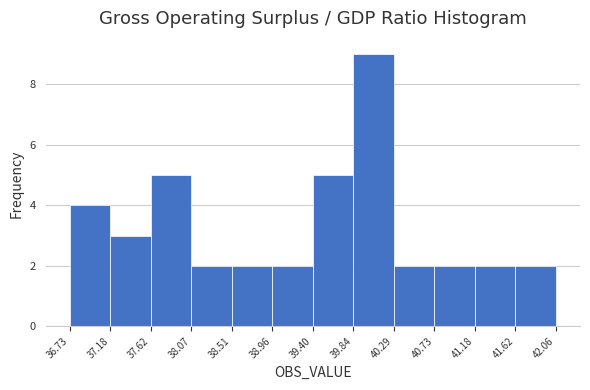

Reading left to right, list every bar in this chart as the range it spans on the x-axis followed by its height. The values are not printed on the chart, so give them approximately, as read against the axis.

36.73 to 37.18: 4
37.18 to 37.62: 3
37.62 to 38.07: 5
38.07 to 38.51: 2
38.51 to 38.96: 2
38.96 to 39.40: 2
39.40 to 39.84: 5
39.84 to 40.29: 9
40.29 to 40.73: 2
40.73 to 41.18: 2
41.18 to 41.62: 2
41.62 to 42.06: 2